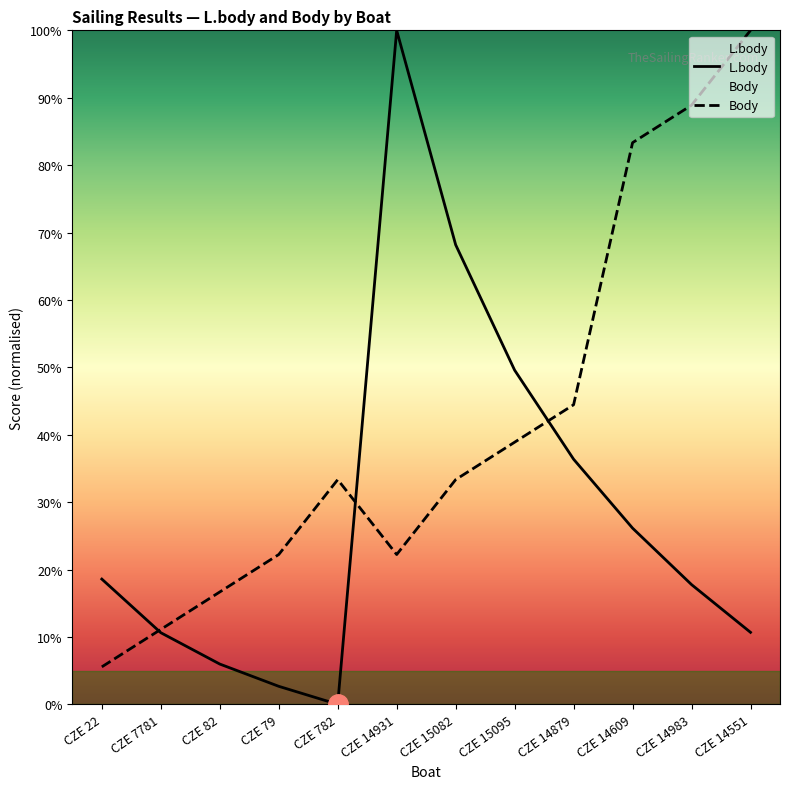

How many values in the Body series are below 33?

5